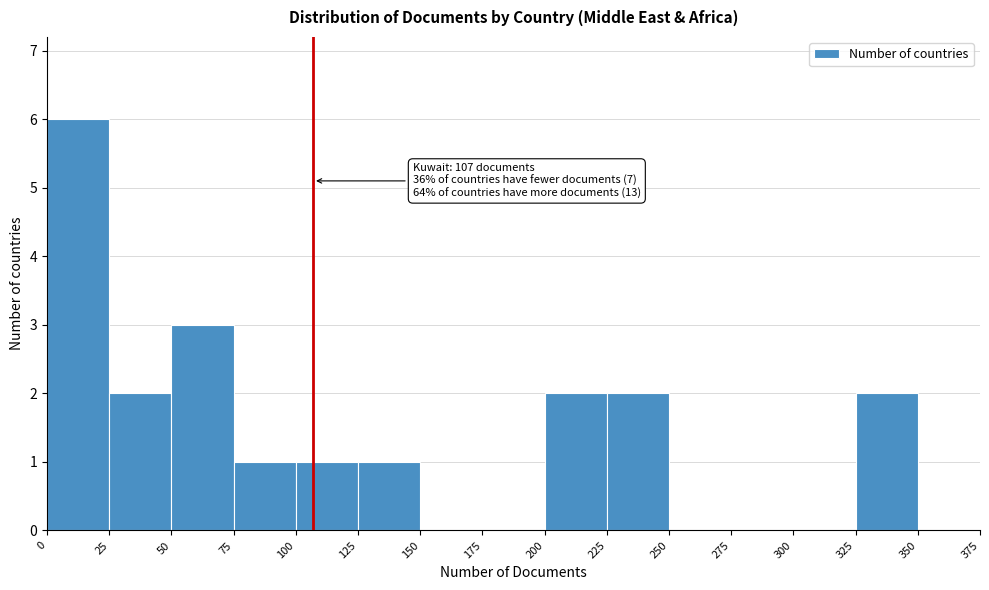

Over which range of the x-axis is the bar tallest?

0 to 25